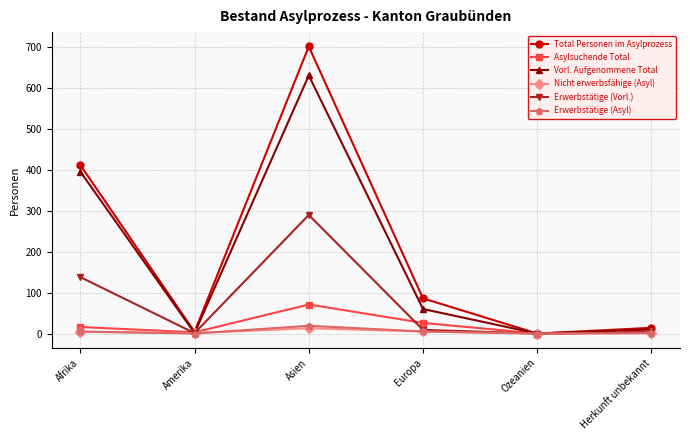

What is the spread (max minus min) of values at Afrika?

408